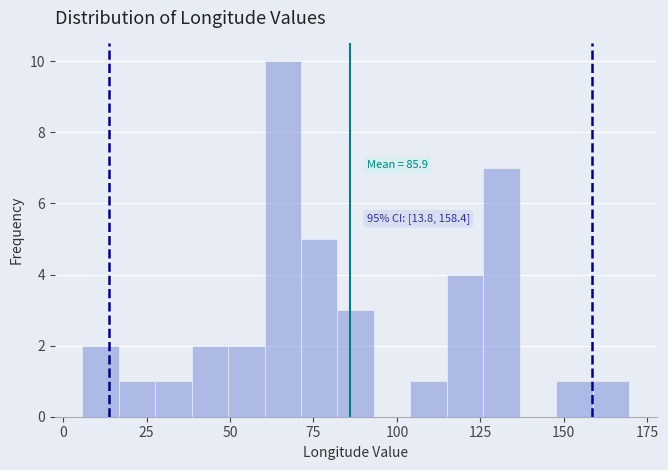

Read against the x-axis, roughly where is the centre of the tallest bar?

65